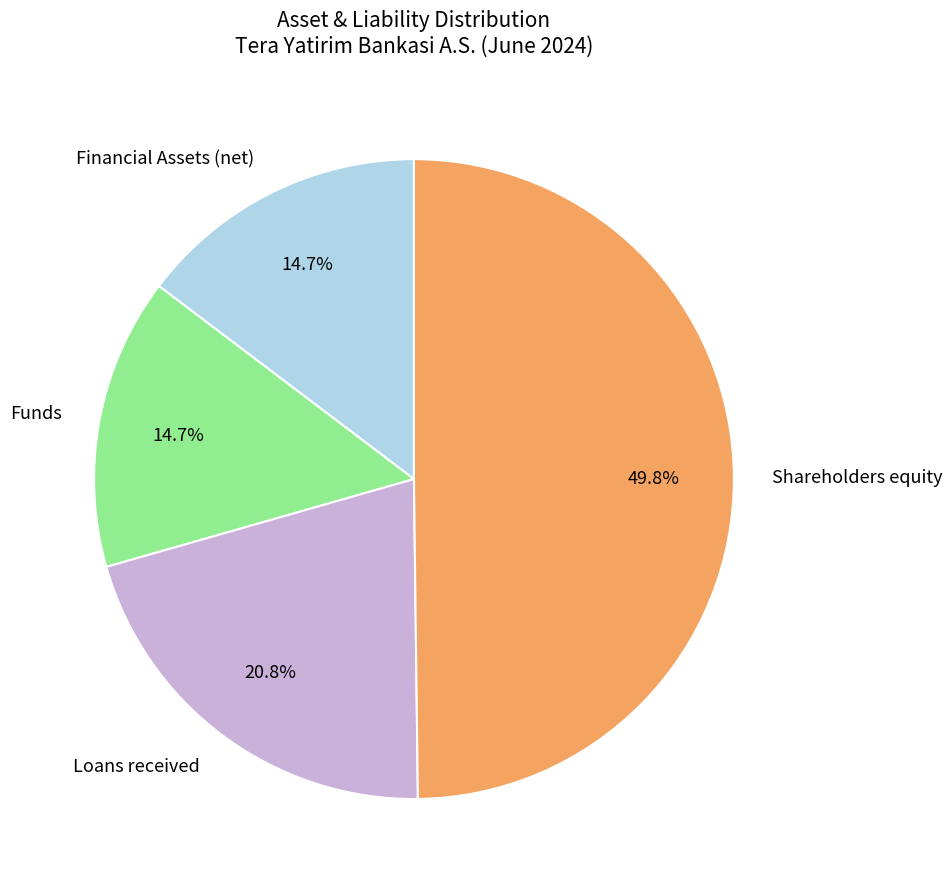

Is it true that Funds is 15% of the pie?

True